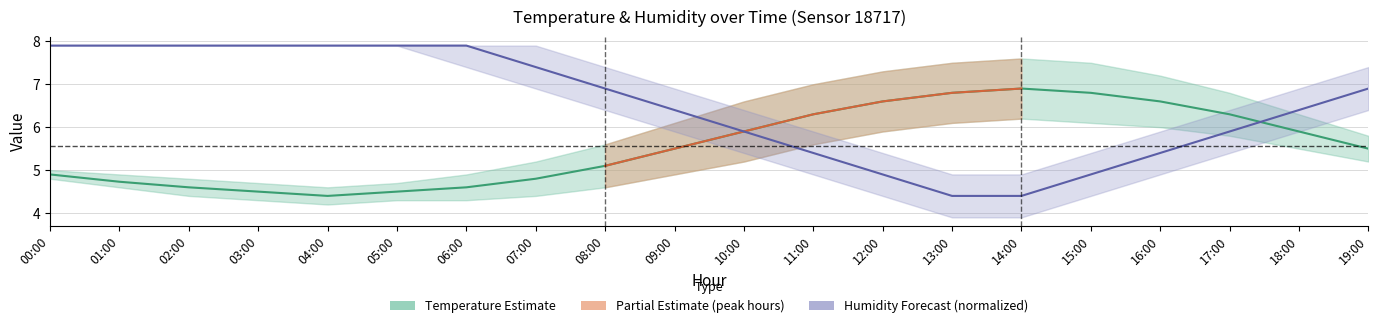

True or false: Temperature (°C) has more than 2 interior local peaks.

False